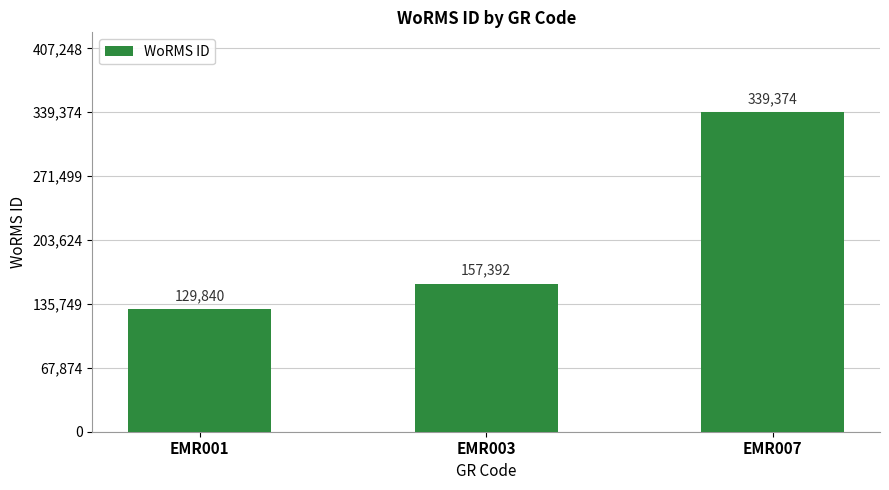

What is the sum of the values at EMR007 and EMR001?

469214